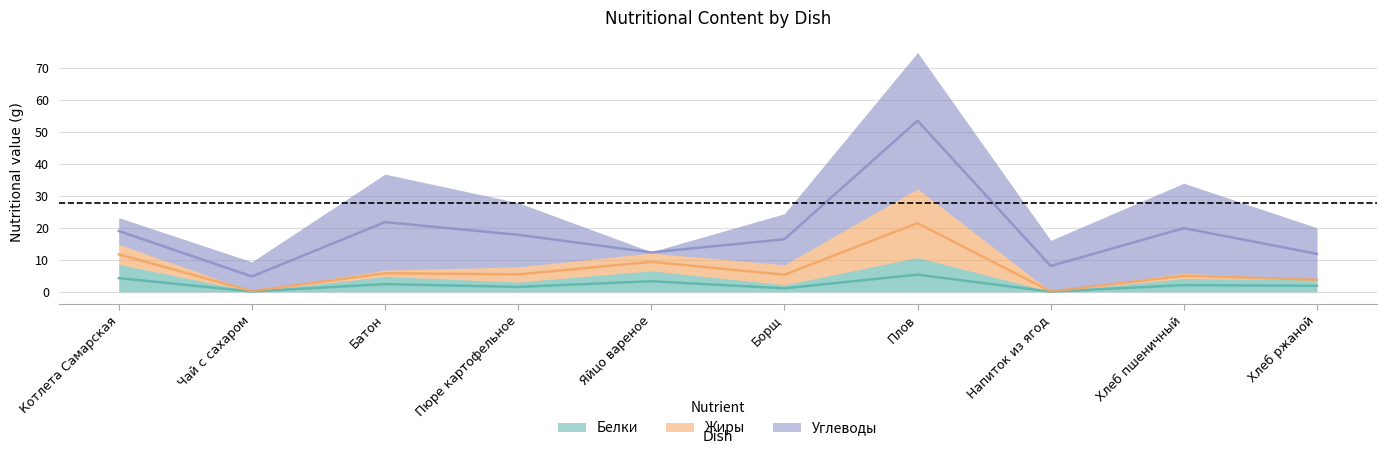

Reading left to right, list all the values displayed in this chart.

Белки: Котлета Самарская=8.5	Чай с сахаром=0.2	Батон=4.8	Пюре картофельное=3.1	Яйцо вареное=6.6	Борщ=2.2	Плов=10.7	Напиток из ягод=0.1	Хлеб пшеничный=4.2	Хлеб ржаной=3.8
Жиры: Котлета Самарская=6.3	Чай с сахаром=0.0	Батон=2.0	Пюре картофельное=4.7	Яйцо вареное=5.6	Борщ=6.3	Плов=21.5	Напиток из ягод=0.1	Хлеб пшеничный=1.7	Хлеб ржаной=0.0
Углеводы: Котлета Самарская=8.3	Чай с сахаром=9.1	Батон=30.0	Пюре картофельное=20.1	Яйцо вареное=0.3	Борщ=15.9	Плов=42.6	Напиток из ягод=16.0	Хлеб пшеничный=28.1	Хлеб ржаной=16.2